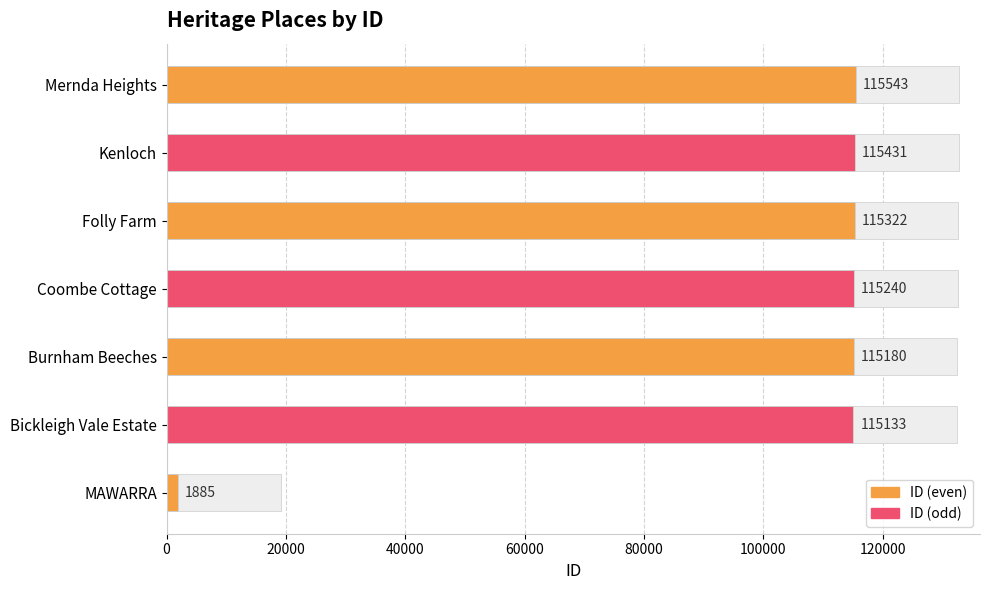

At which category is the sum across all series the highest?

Mernda Heights